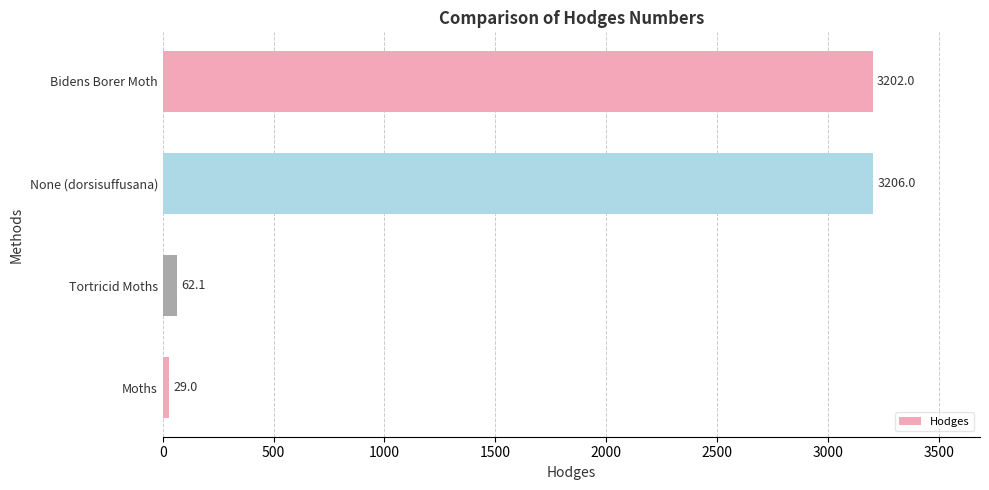

Reading top to bottom, extract all data points from this chart.

3202.0	3206.0	62.1	29.0